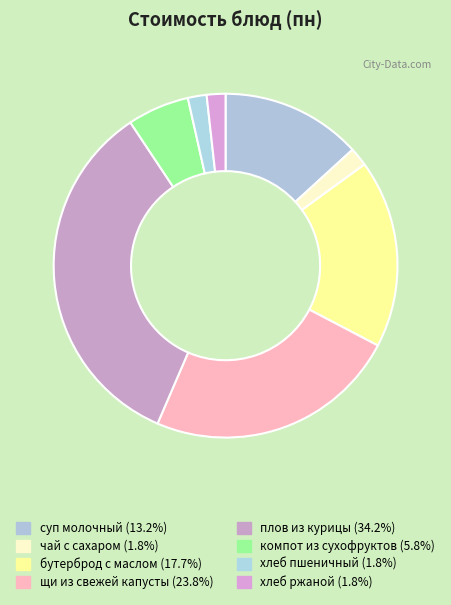

Which category has the smallest portion of the pie?

чай с сахаром